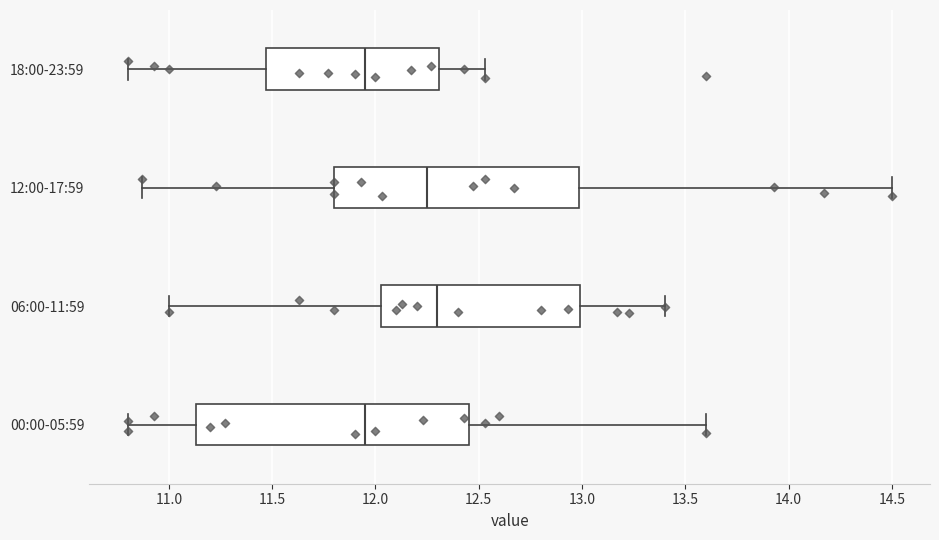

Where does the left whisker of the box for 06:00-11:59 end on the x-axis? The values are not printed on the chart, so give them approximately, as read against the axis.

11.00